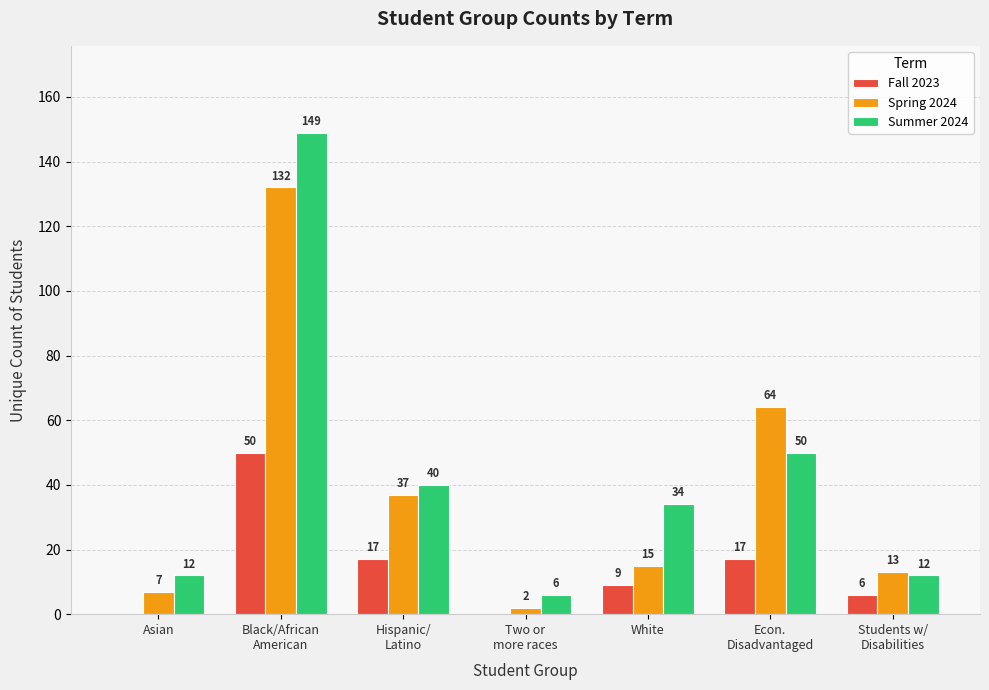

The Spring 2024 series shows 2 at Two or
more races. True or false?

True